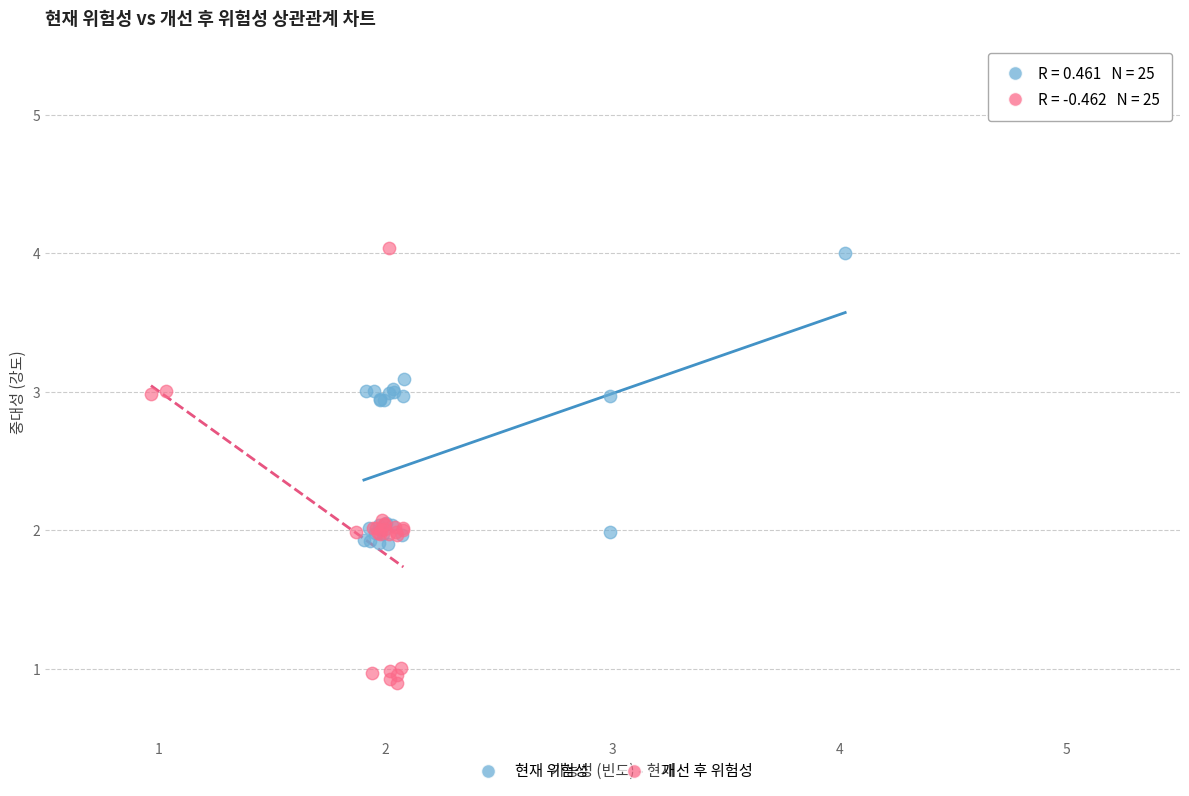

Which series has the widest spread of Y values?

개선 후 위험성